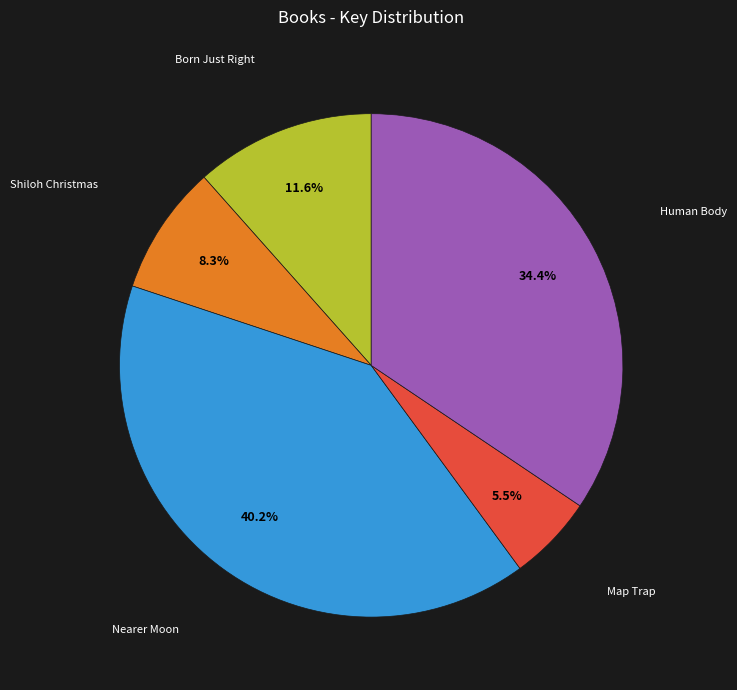

To the nearest percent, what is the difference between the Map Trap and Shiloh Christmas slice percentages?

3%